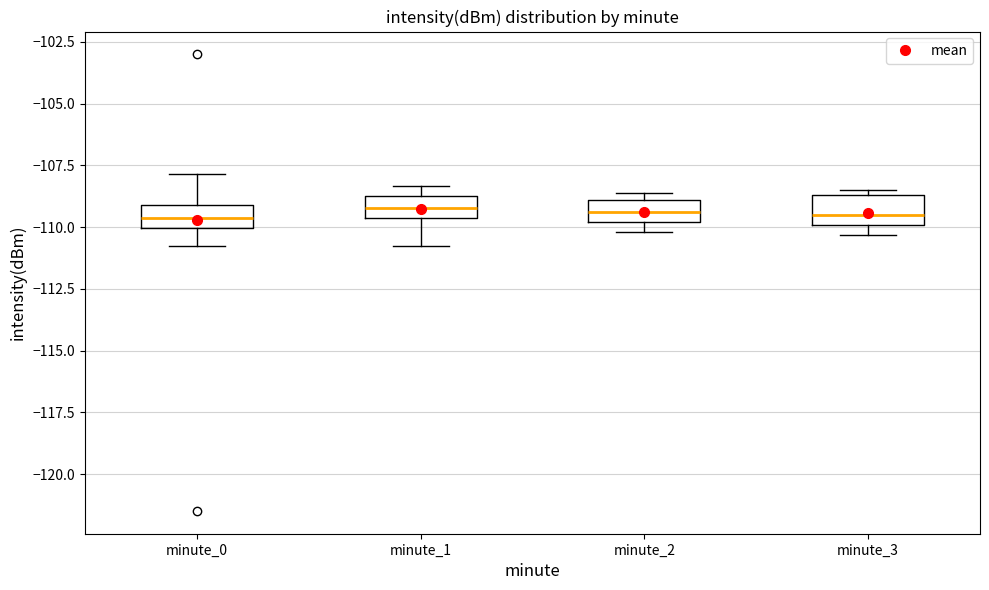

Reading left to right, transcribe this box plot: for each box, give where its median line is, the range the box spans, and where its two whiskers end, as read against the y-axis. The values are not printed on the chart, so give them approximately, as read against the axis.

minute_0: median -109.5, box -110.0 to -109.0, whiskers -111.0 to -108.0
minute_1: median -109.0, box -109.5 to -108.5, whiskers -111.0 to -108.5 (just above the box's upper edge)
minute_2: median -109.5, box -110.0 to -109.0, whiskers -110.0 (just below the box's lower edge) to -108.5
minute_3: median -109.5, box -110.0 to -108.5, whiskers -110.5 to -108.5 (just above the box's upper edge)